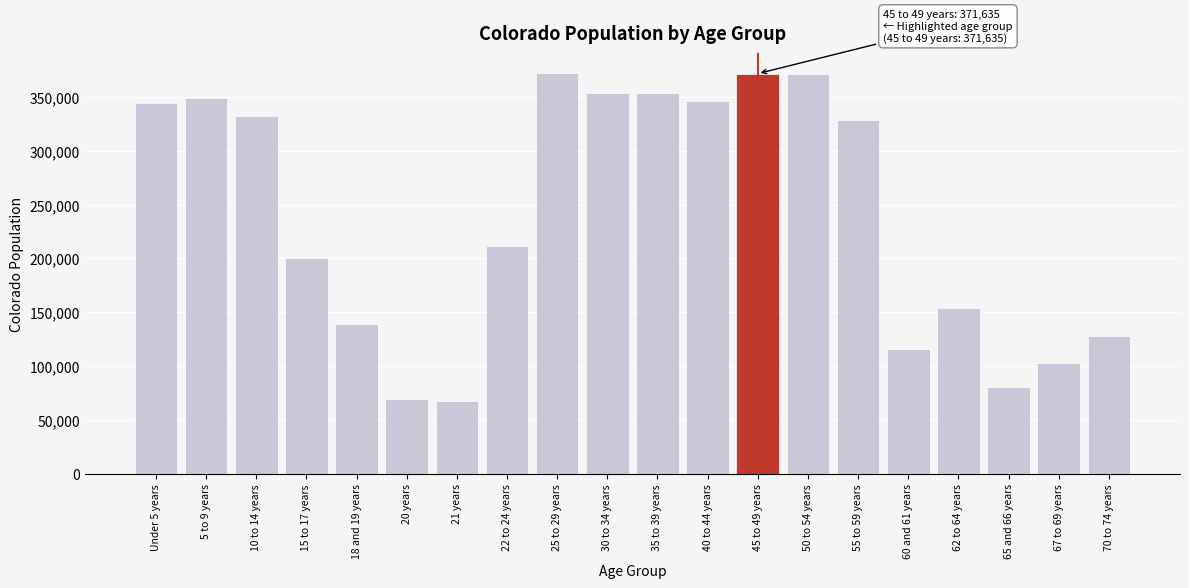

Approximately how many times larger is the value at 65 and 66 years compared to 20 years?

1.2